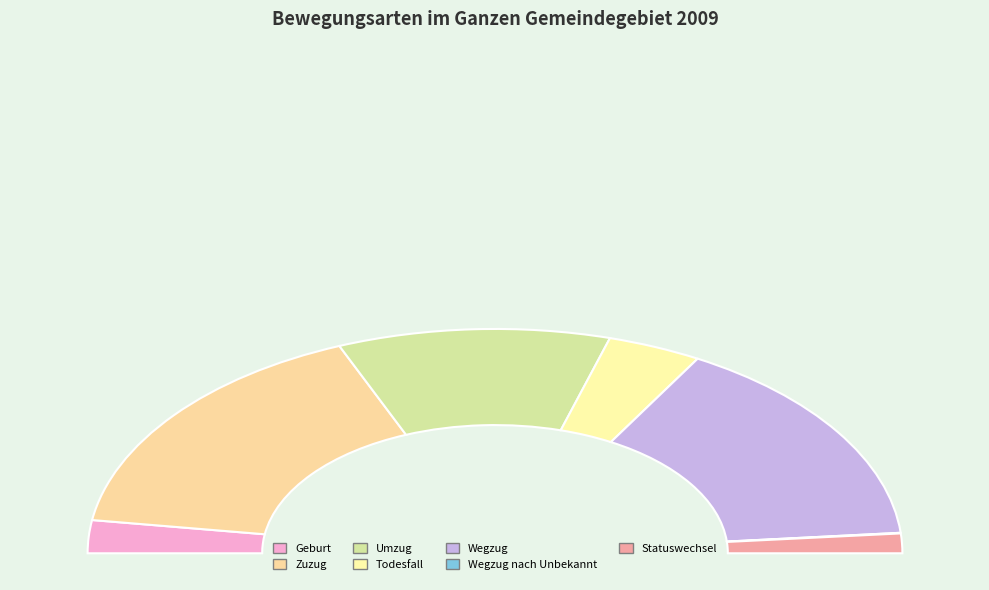

Count the number of slices in the pie.

7